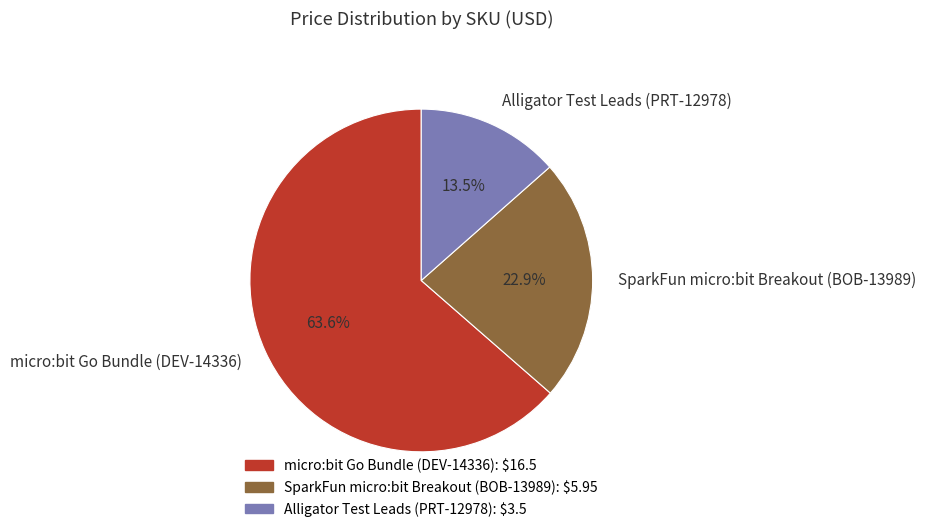

Does micro:bit Go Bundle (DEV-14336) account for over 50% of the chart?

Yes